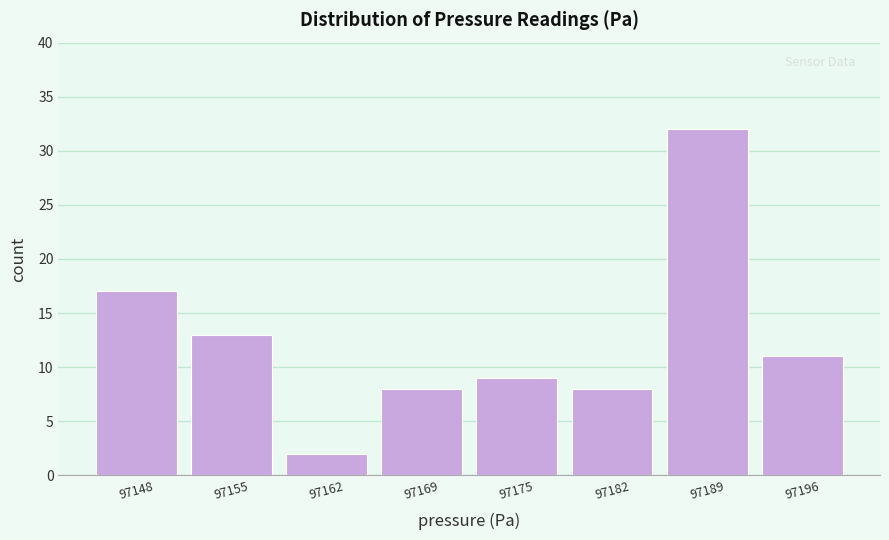

Reading left to right, list all the values displayed in this chart.

97148=17	97155=13	97162=2	97169=8	97175=9	97182=8	97189=32	97196=11